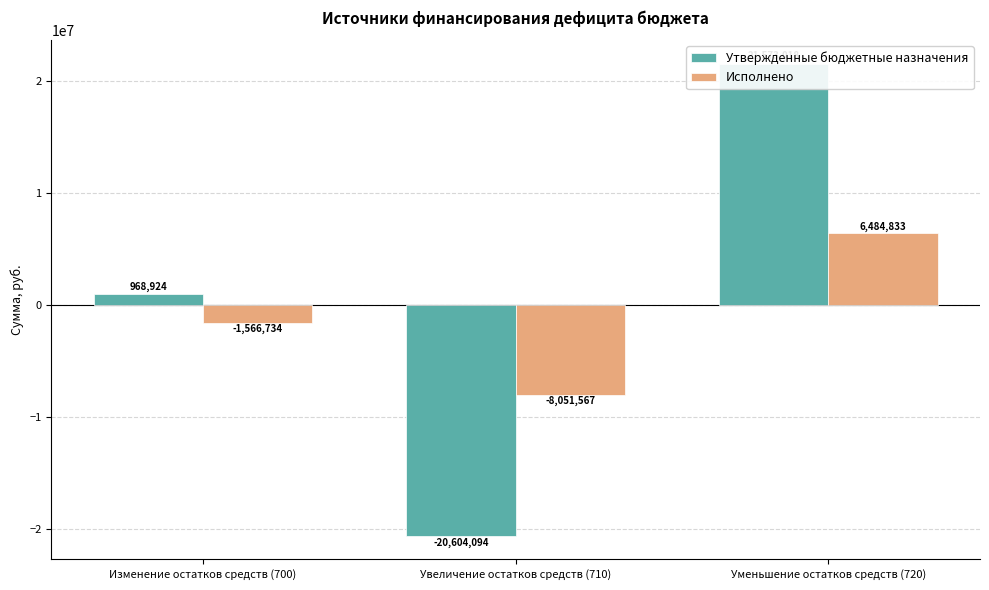

How many bars are there in total?

6